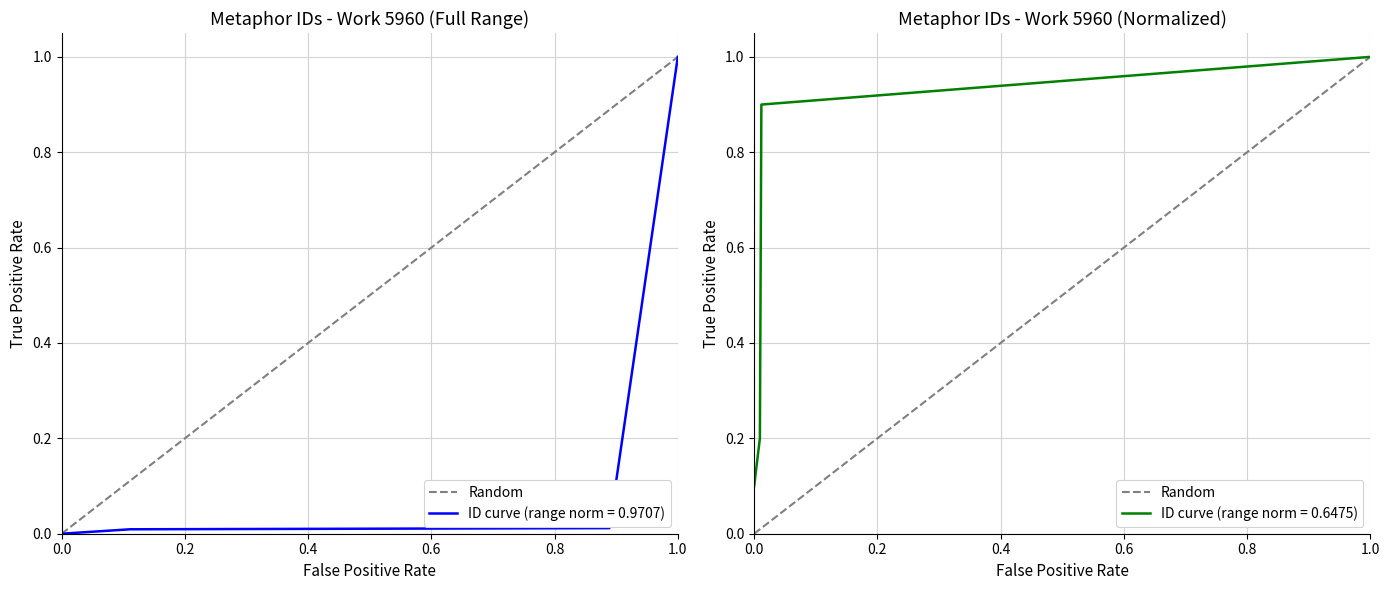

Reading left to right, what are all the values shown in this chart?

0	1